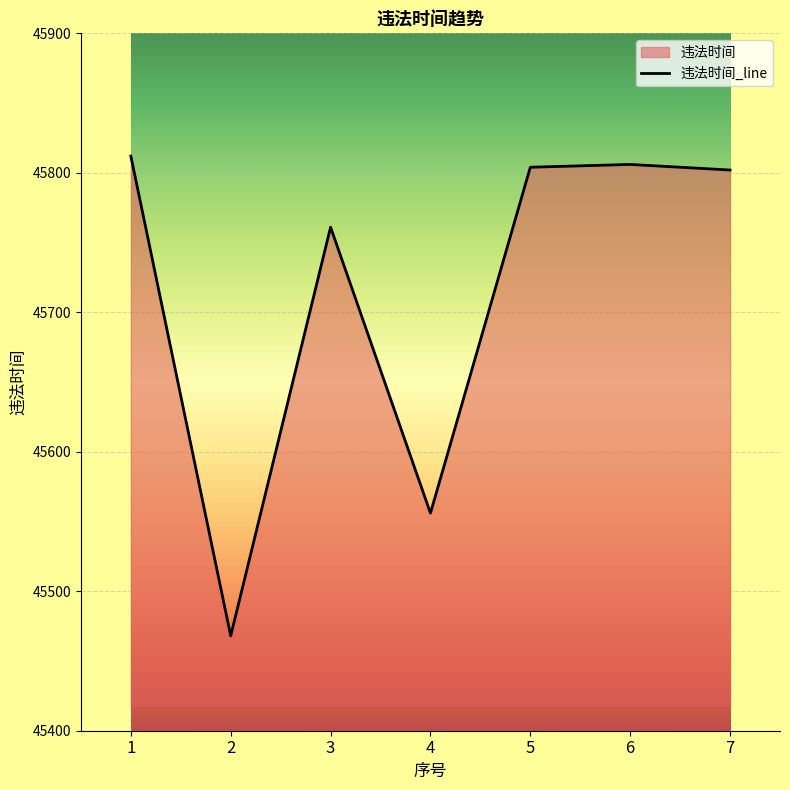

What is the sum of all values?

320009